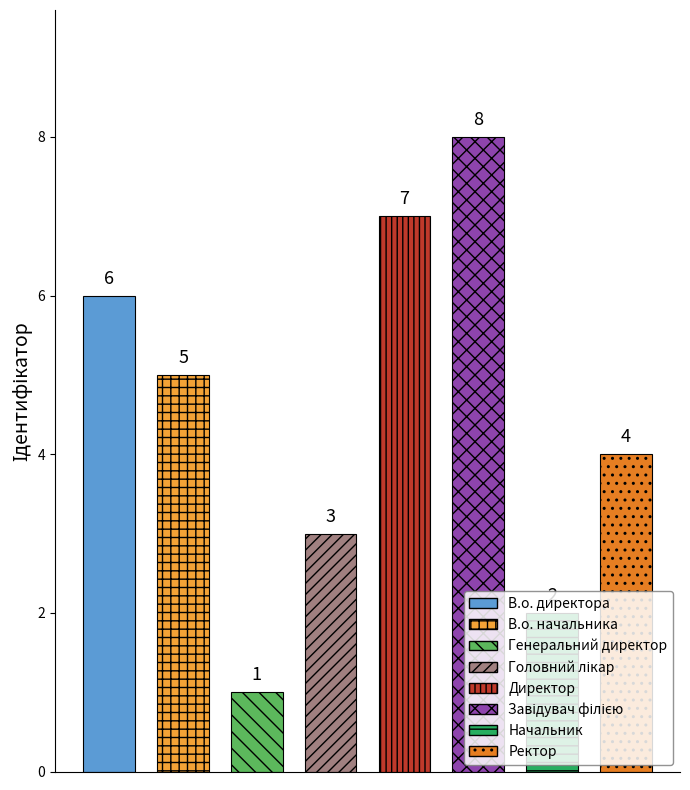

Count the values in the range 3 to 7.

5